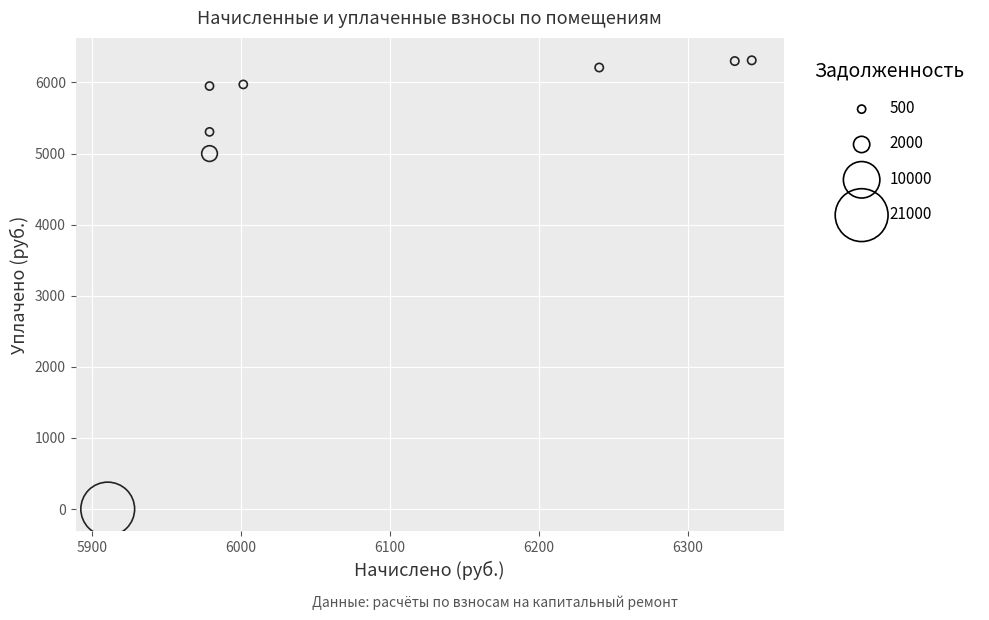

What is the range of X values (max minus min)?

432.7